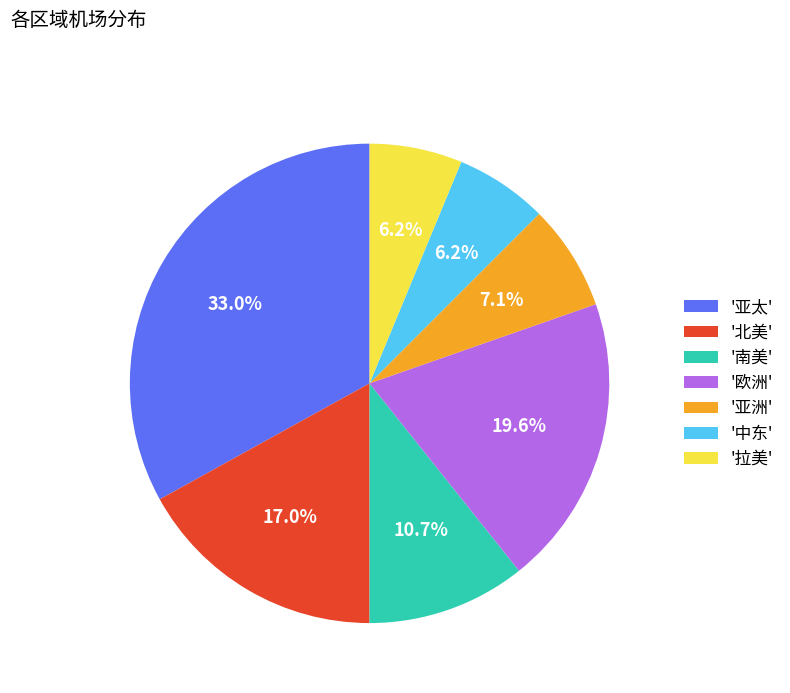

Is there any slice that represents more than half of the pie?

No